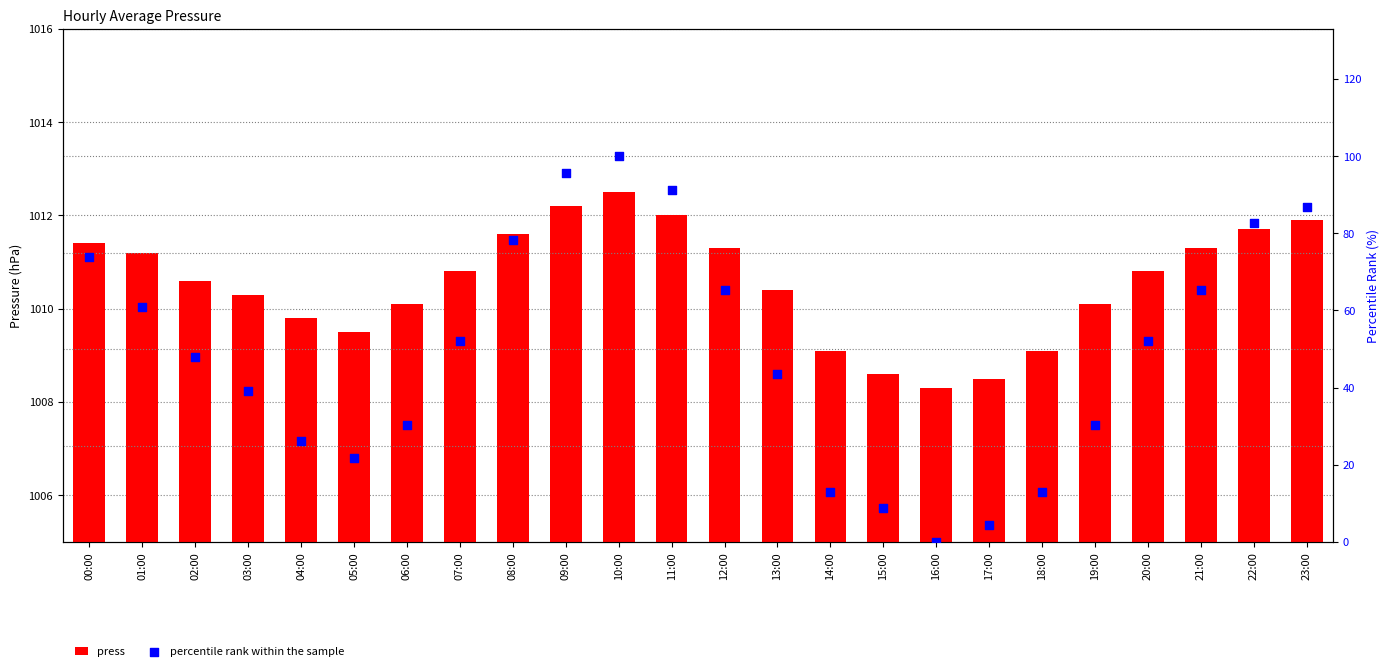

Which series has the largest Y range (max minus min)?

percentile rank within the sample